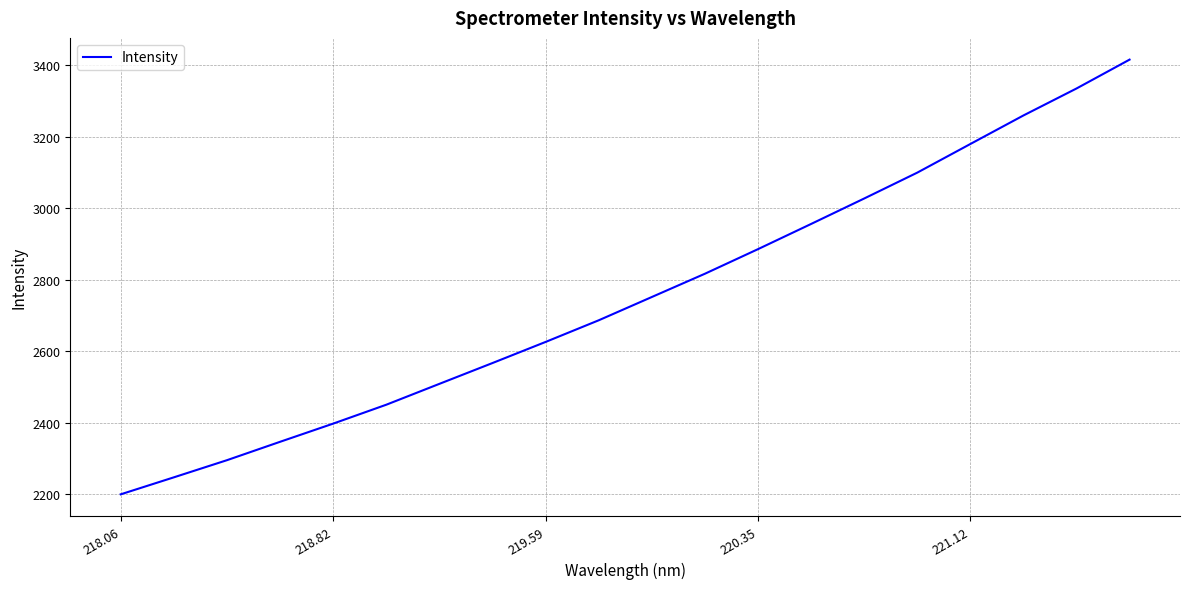

What is the difference between the maximum and minimum values?

1215.9